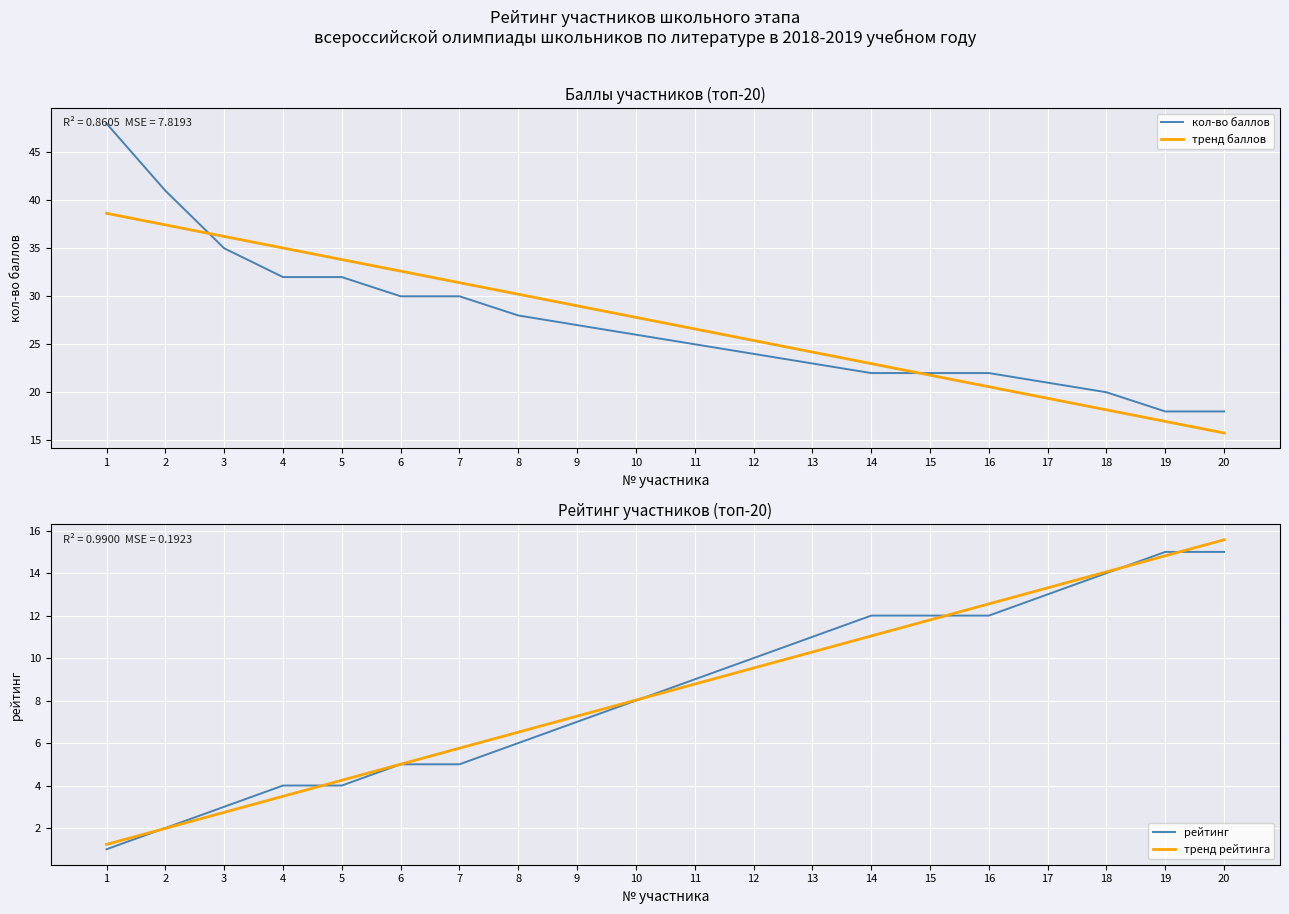

True or false: тренд баллов and рейтинг intersect in this chart.

False